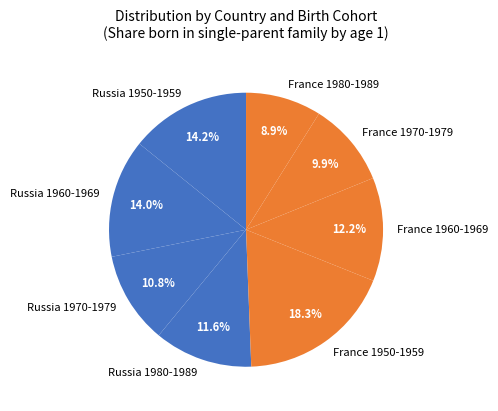

What portion of the pie excludes Russia 1950-1959?

85.8%